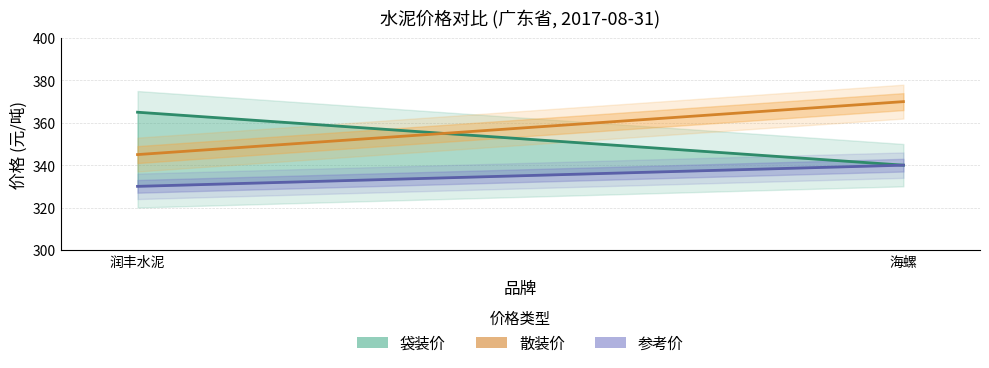

How many 散装价 values are between 345 and 370?

2